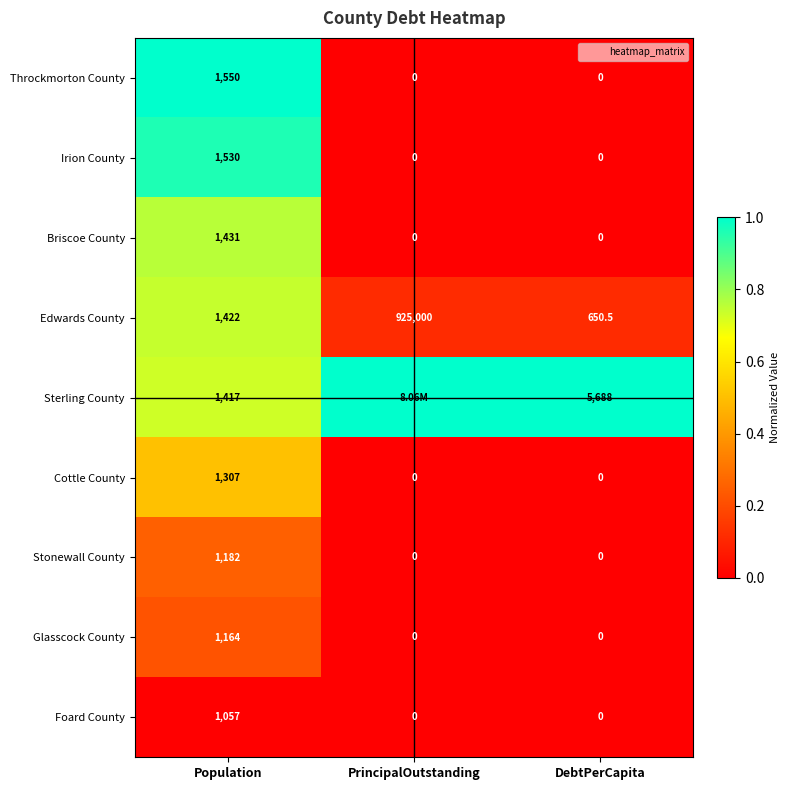

The value of Briscoe County at DebtPerCapita is 0.3. True or false?

False